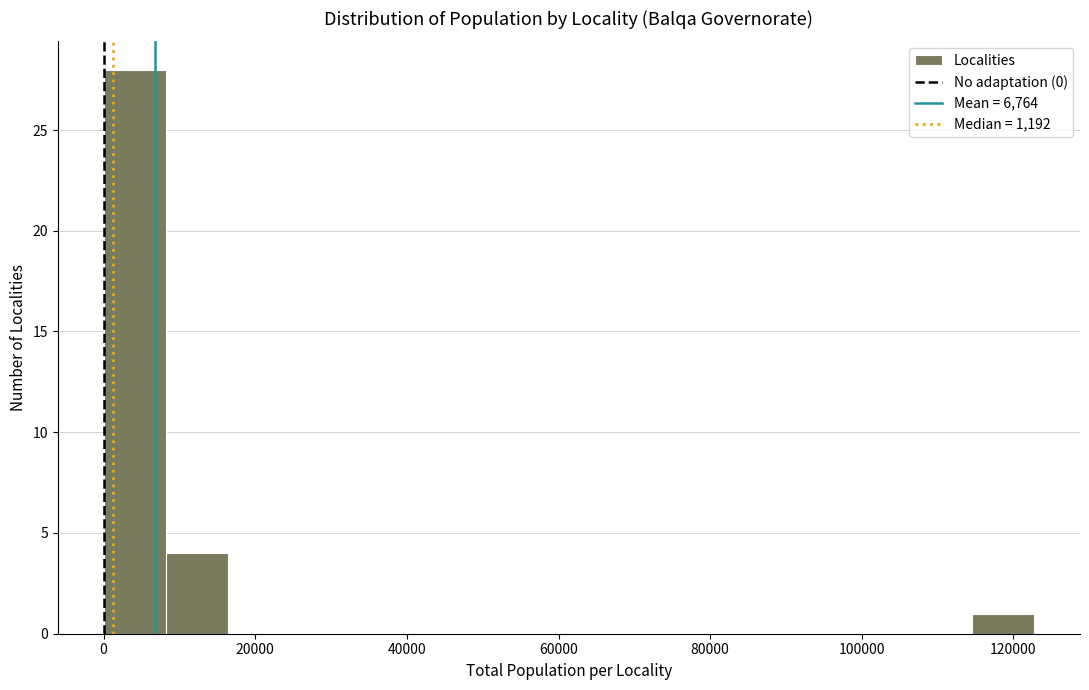

Over which range of the x-axis is the bar tallest?

0 to 8000